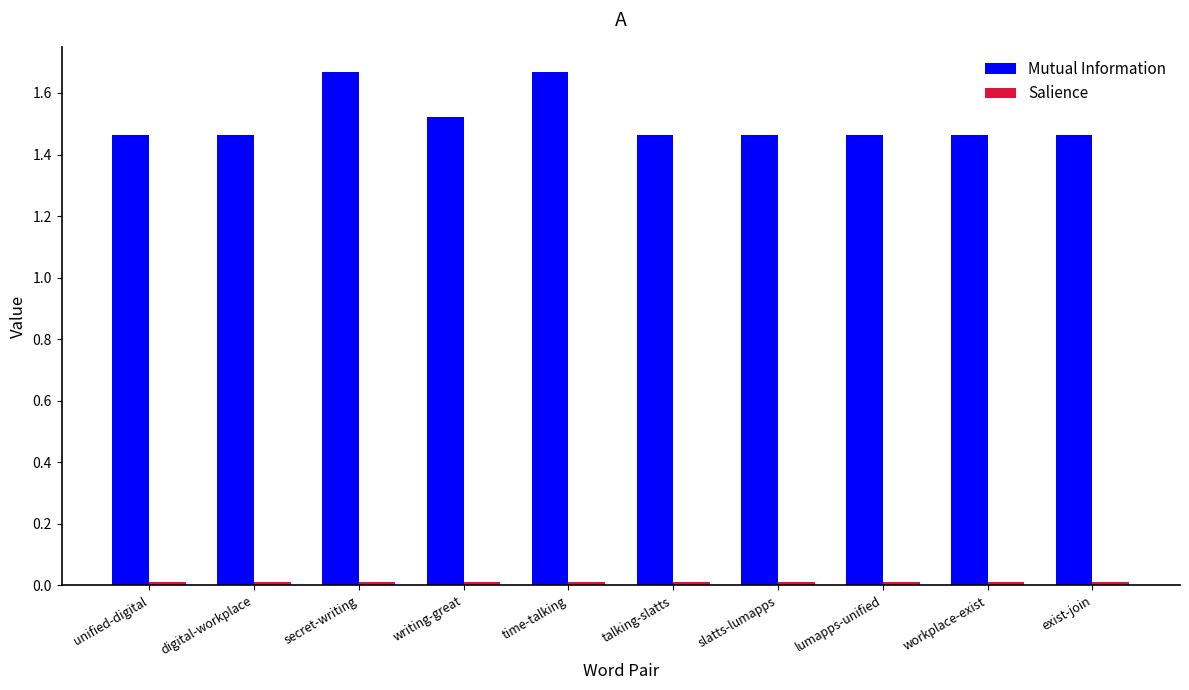

Which series has the widest spread of values?

Mutual Information